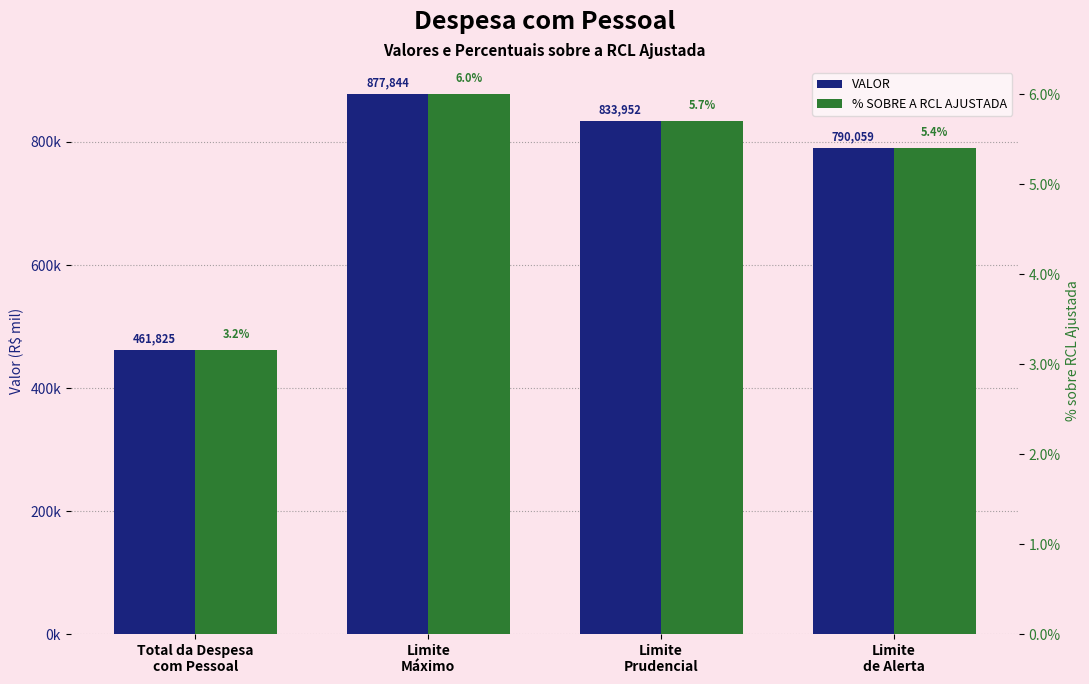

What is the difference between the maximum and second lowest values in the % SOBRE A RCL AJUSTADA series?

0.6